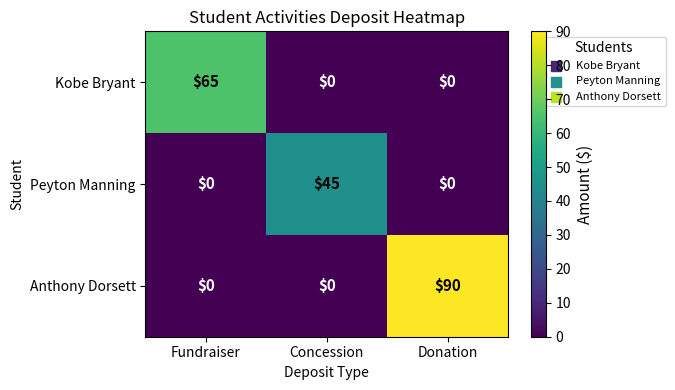

Count the number of categories in the chart.

3